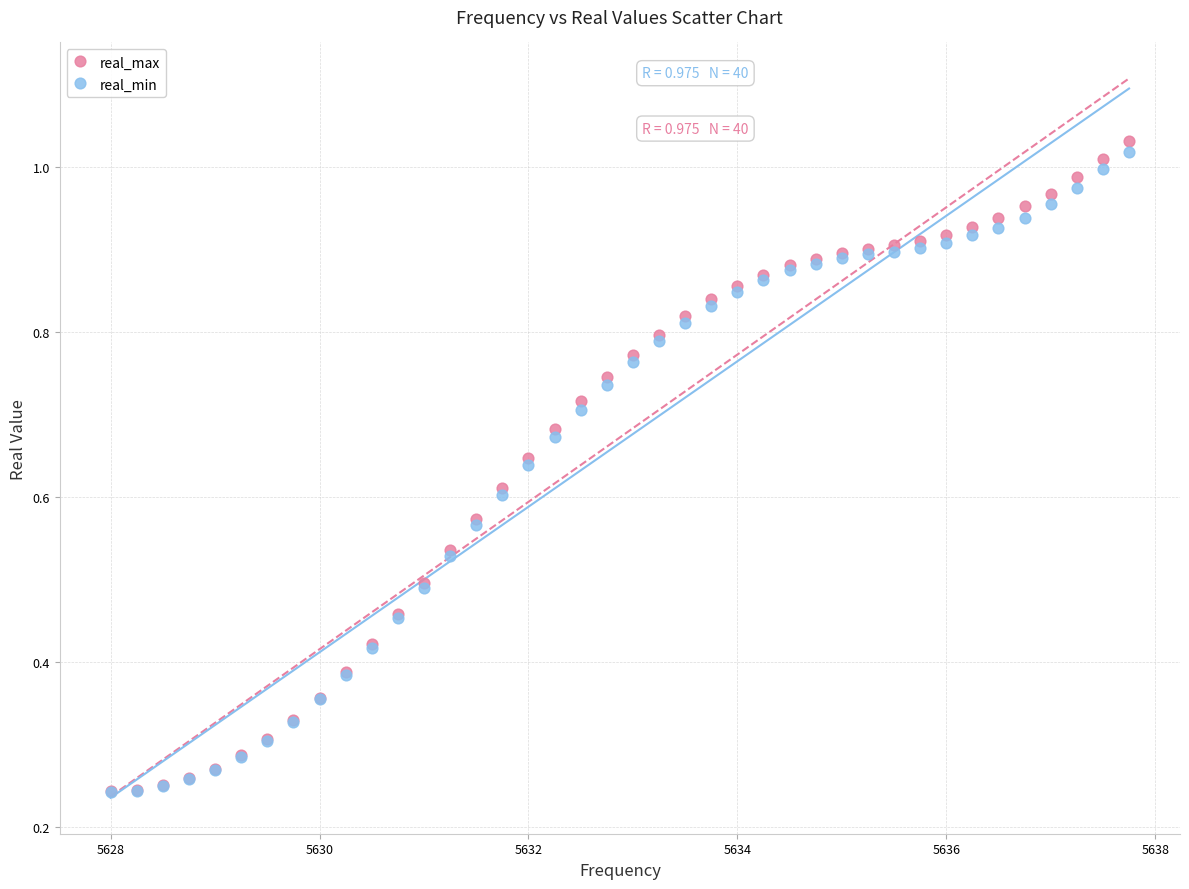

Which series reaches the maximum Y coordinate?

real_max